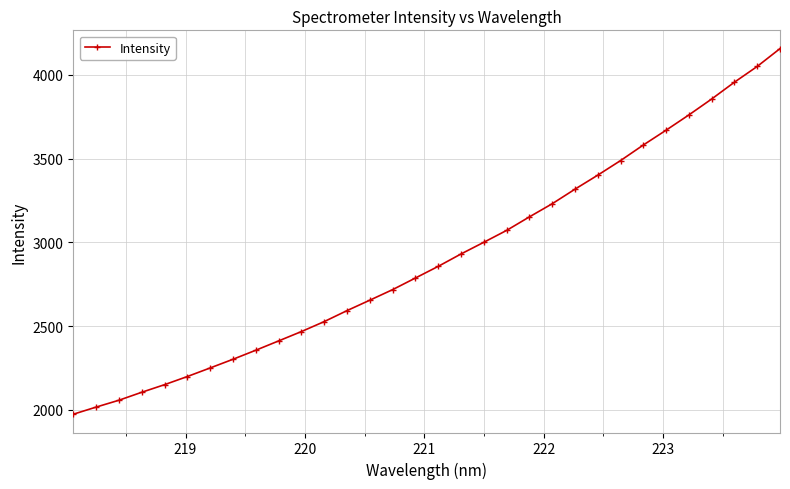

Does the chart have visible grid lines?

Yes